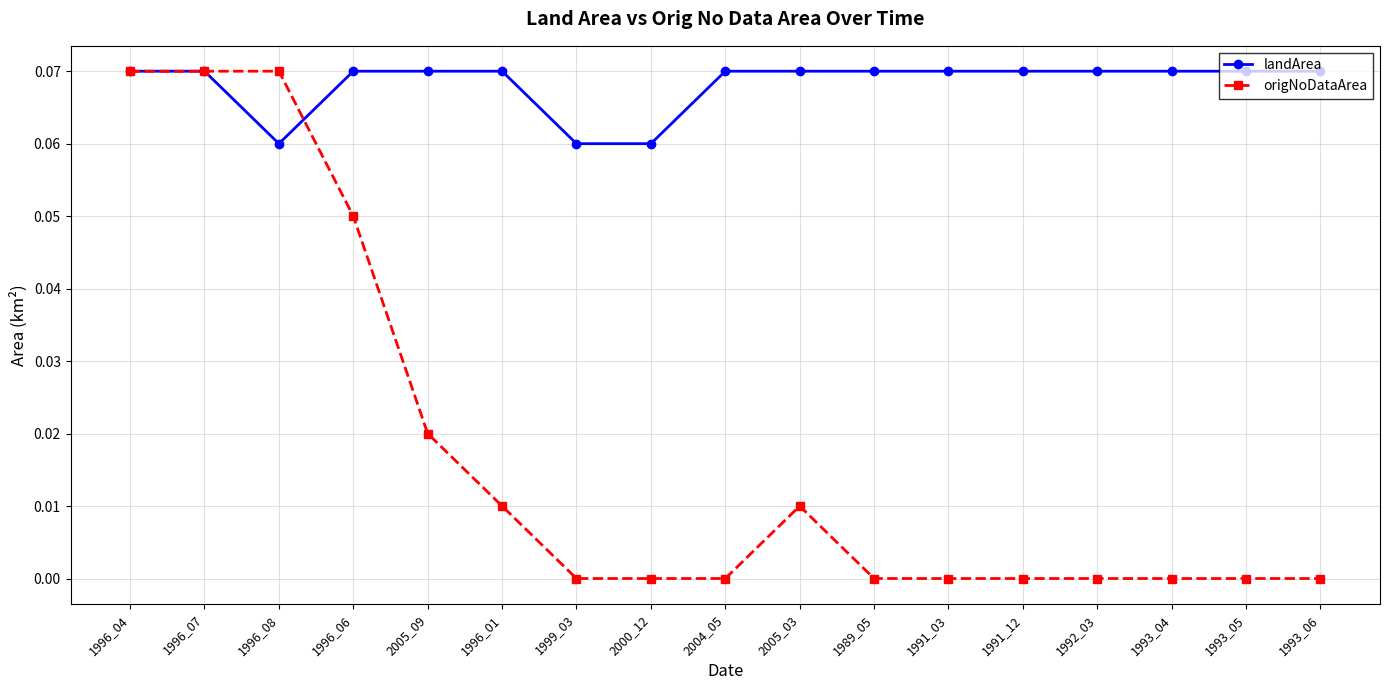

Which series has the widest spread of values?

origNoDataArea